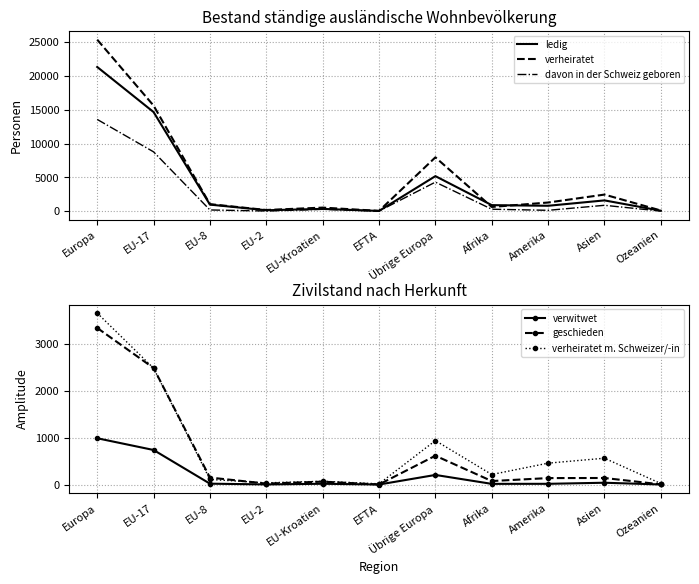

Where does the verheiratet m. Schweizer/-in series first go above 215?

Europa